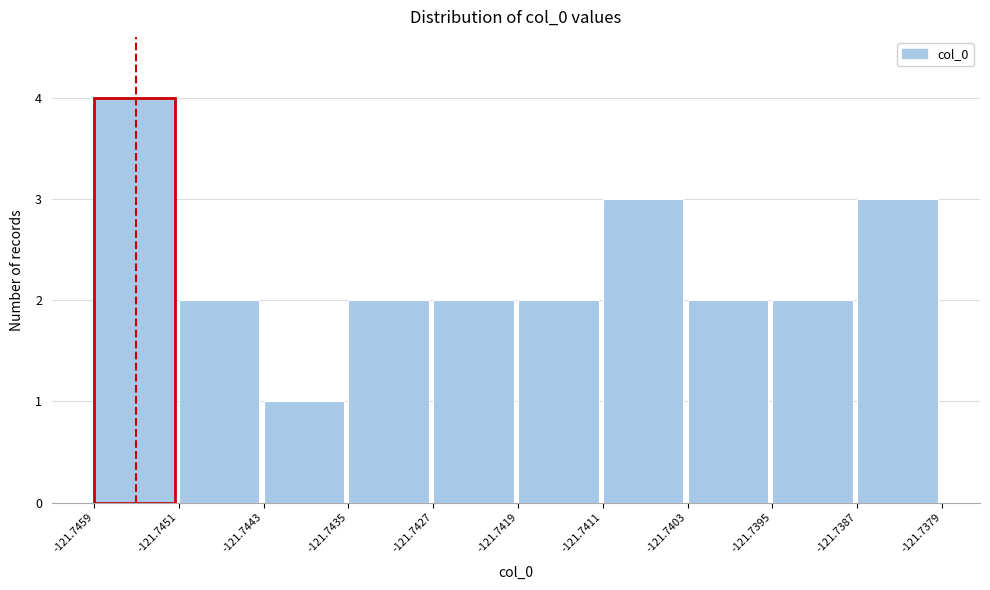

Reading left to right, transcribe this chart: for each bar, give the range it covers on the x-axis and its height. The values are not printed on the chart, so give them approximately, as read against the axis.

-121.7459 to -121.7451: 4
-121.7451 to -121.7443: 2
-121.7443 to -121.7435: 1
-121.7435 to -121.7427: 2
-121.7427 to -121.7419: 2
-121.7419 to -121.7411: 2
-121.7411 to -121.7403: 3
-121.7403 to -121.7395: 2
-121.7395 to -121.7387: 2
-121.7387 to -121.7379: 3